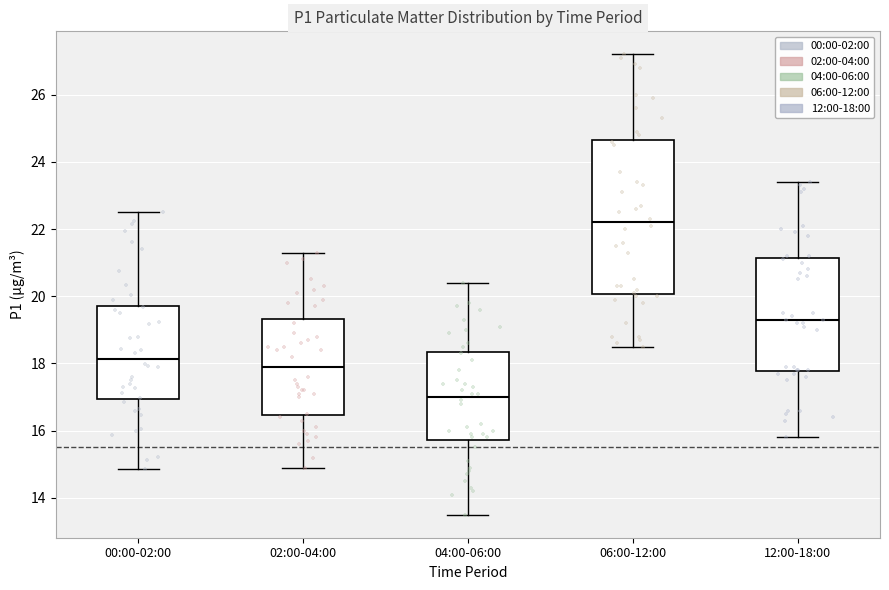

Reading left to right, transcribe this box plot: for each box, give where its median line is, the range the box spans, and where its two whiskers end, as read against the y-axis. The values are not printed on the chart, so give them approximately, as read against the axis.

00:00-02:00: median 18.2, box 17.0 to 19.8, whiskers 14.8 to 22.6
02:00-04:00: median 18.0, box 16.4 to 19.4, whiskers 15.0 to 21.4
04:00-06:00: median 17.0, box 15.8 to 18.4, whiskers 13.6 to 20.4
06:00-12:00: median 22.2, box 20.0 to 24.6, whiskers 18.6 to 27.2
12:00-18:00: median 19.4, box 17.8 to 21.2, whiskers 15.8 to 23.4